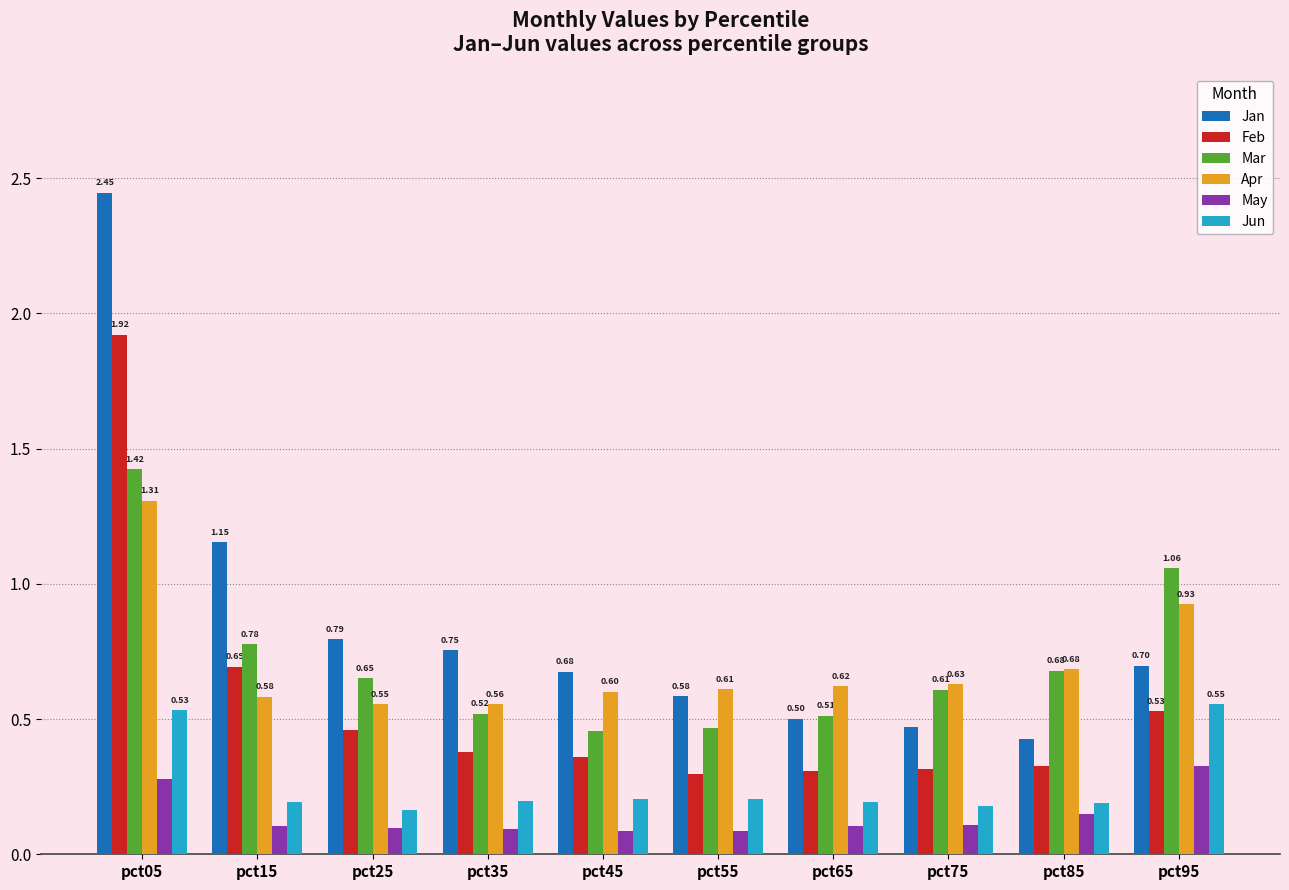

What is the total value across all series at pct75?

2.3